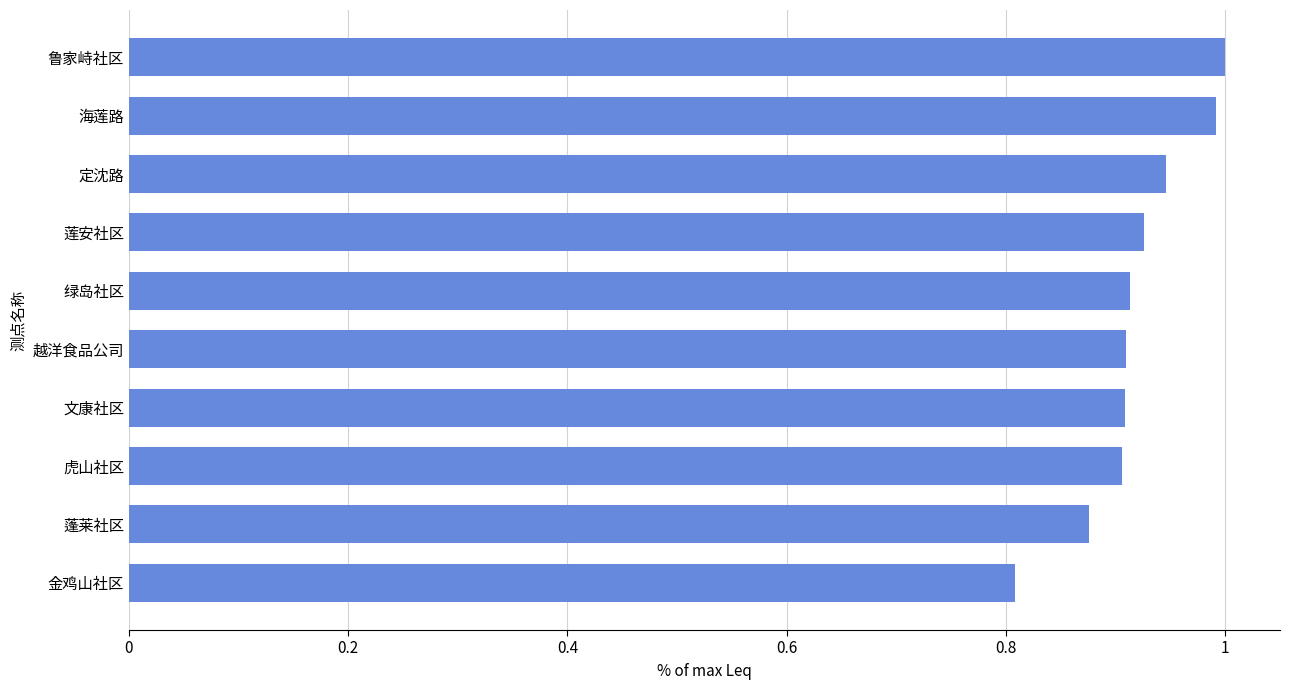

The value at 绿岛社区 is 0.5. True or false?

False